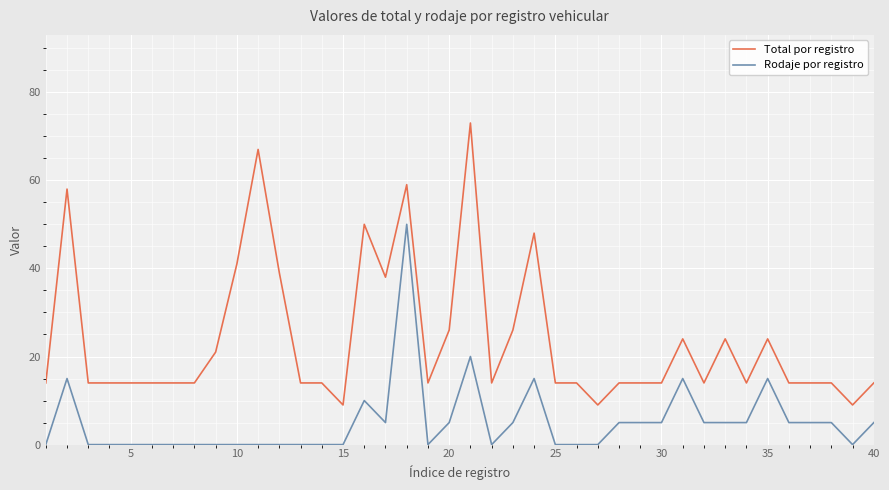

What is the maximum value for Rodaje por registro?

50